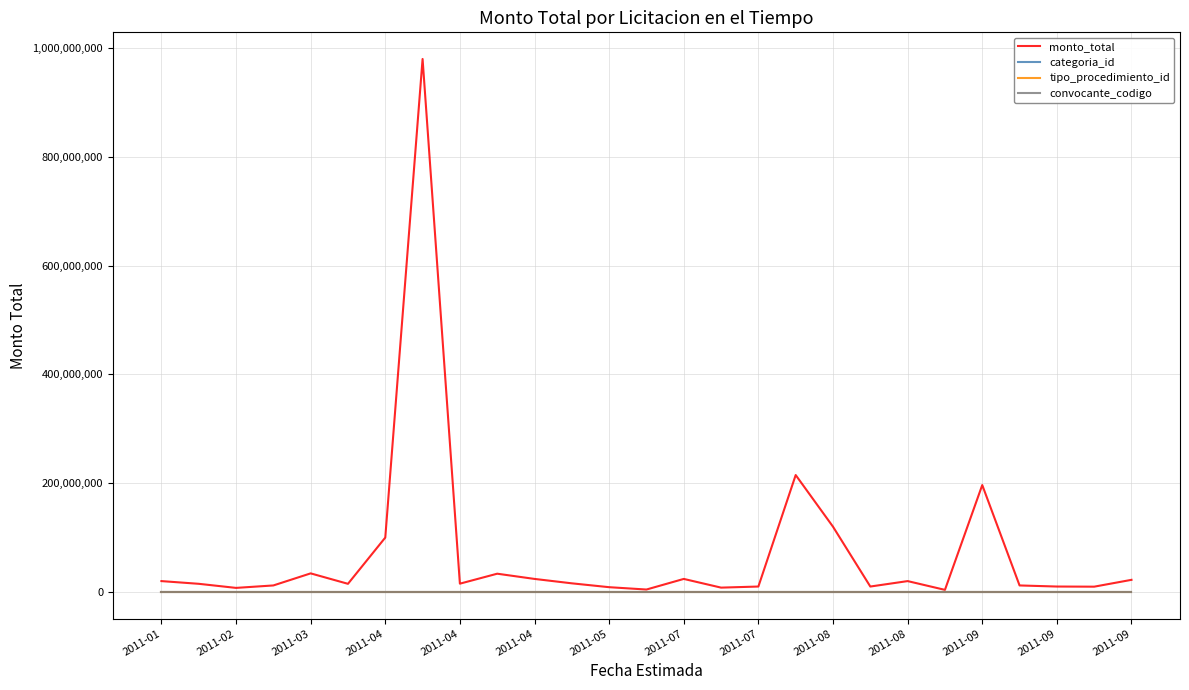

Which series has the largest total across all categories?

monto_total